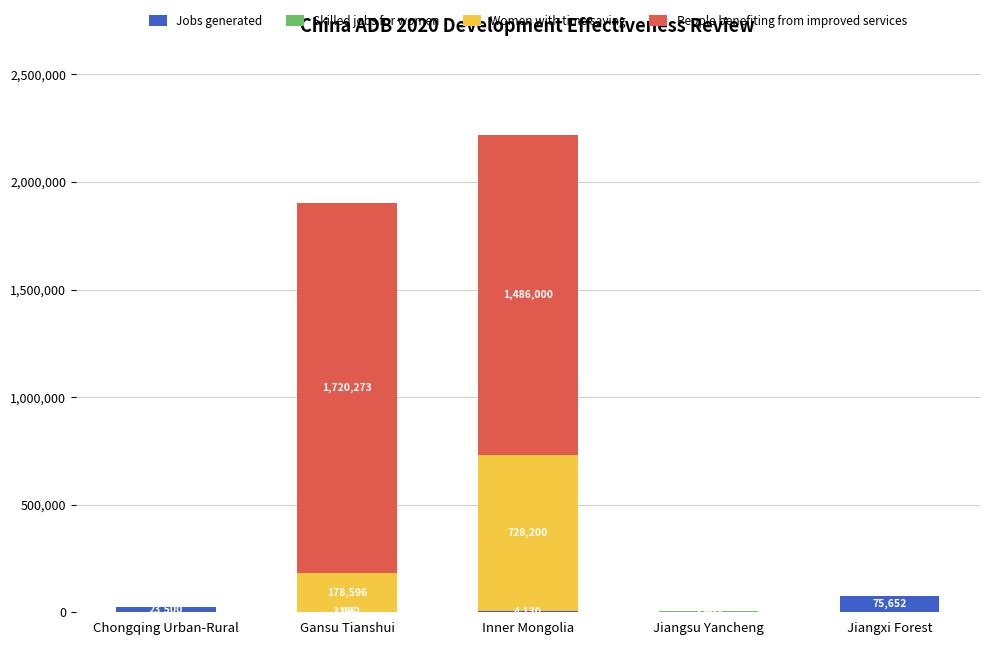

What is the approximate value of Jobs generated at Jiangxi Forest?

75652